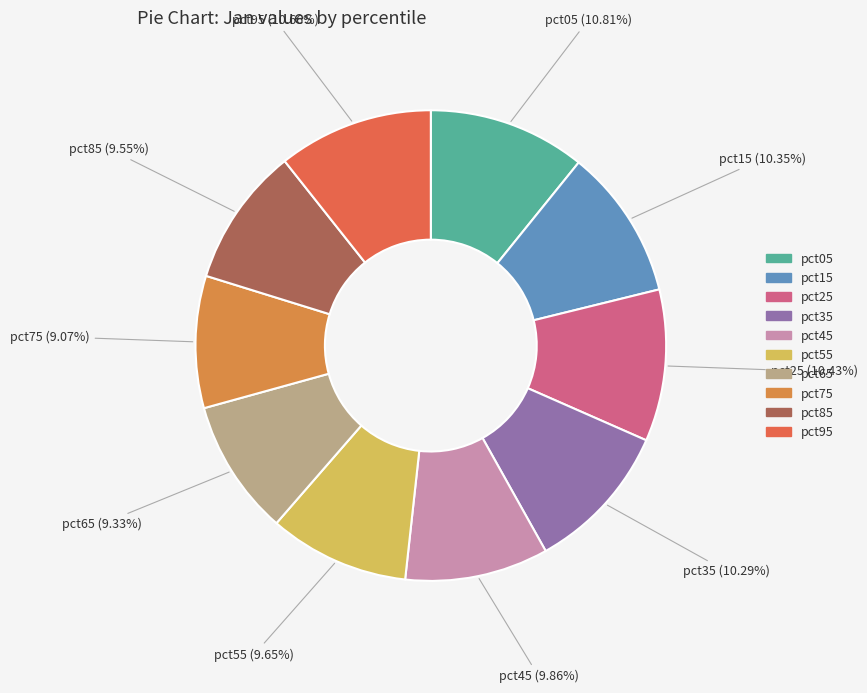

How many segments does this pie chart have?

10